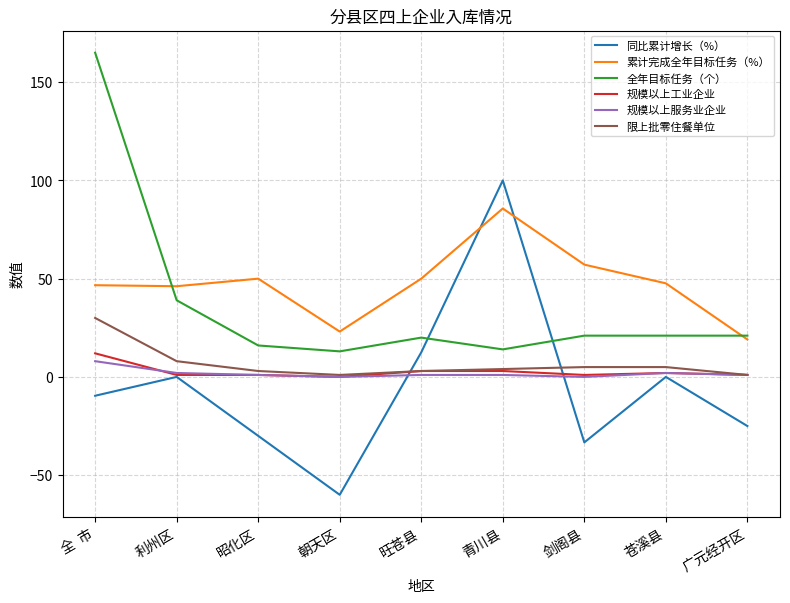

How many values in 规模以上工业企业 are above zero?

8